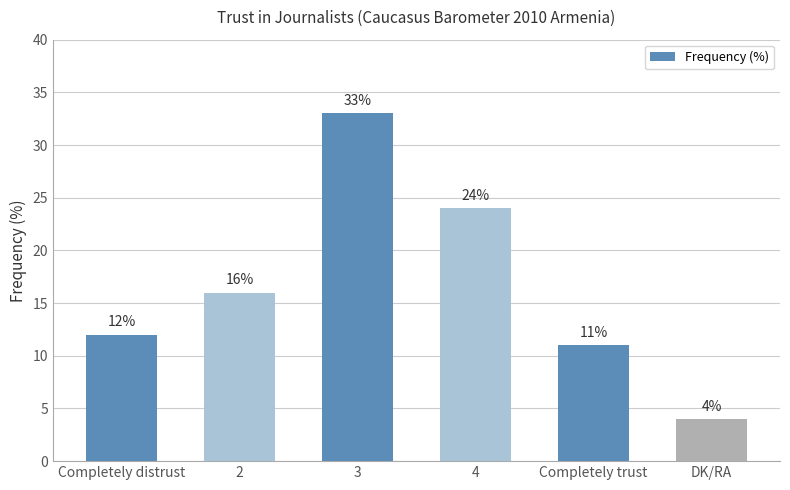

What is the average value?

17